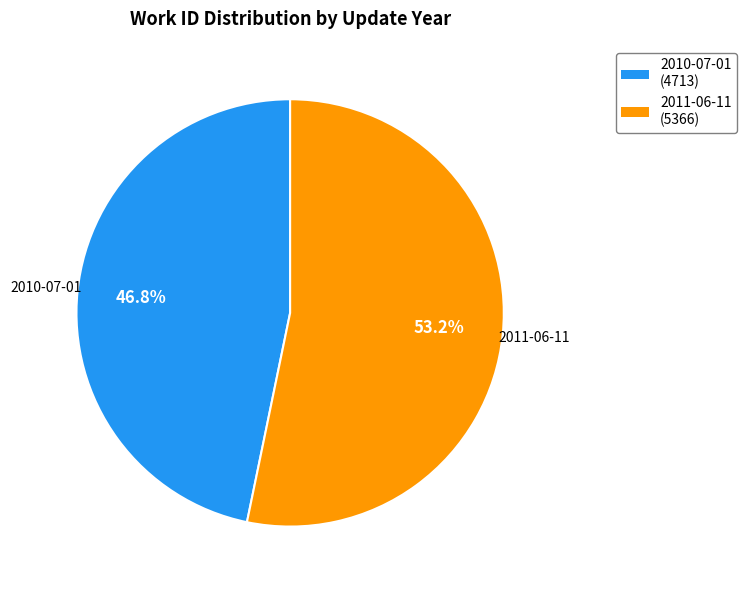

What is the total percentage of 2010-07-01 and 2011-06-11?

100.0%